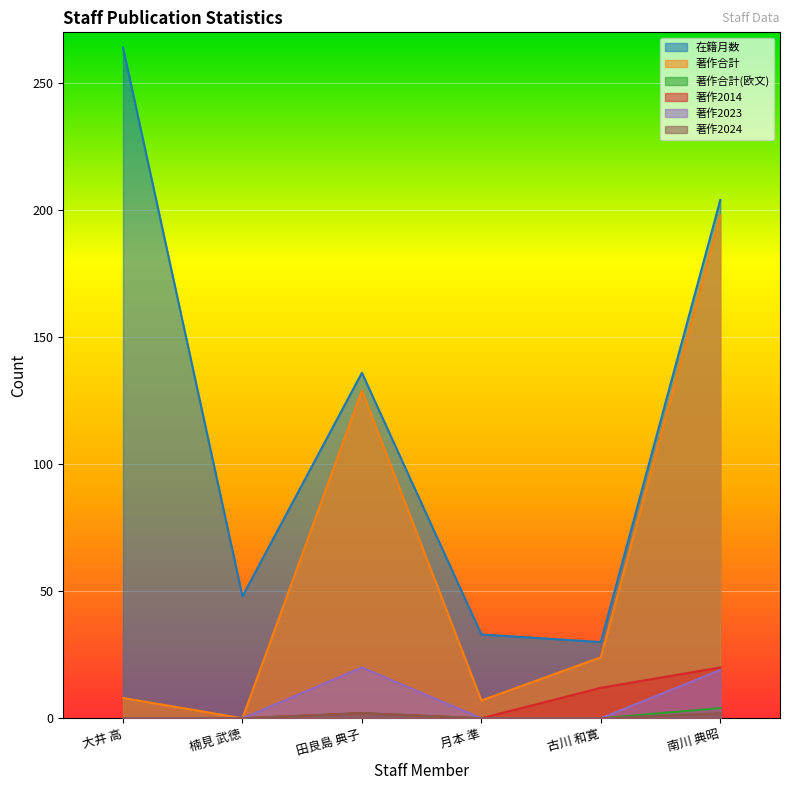

How many lines are shown in the chart?

6